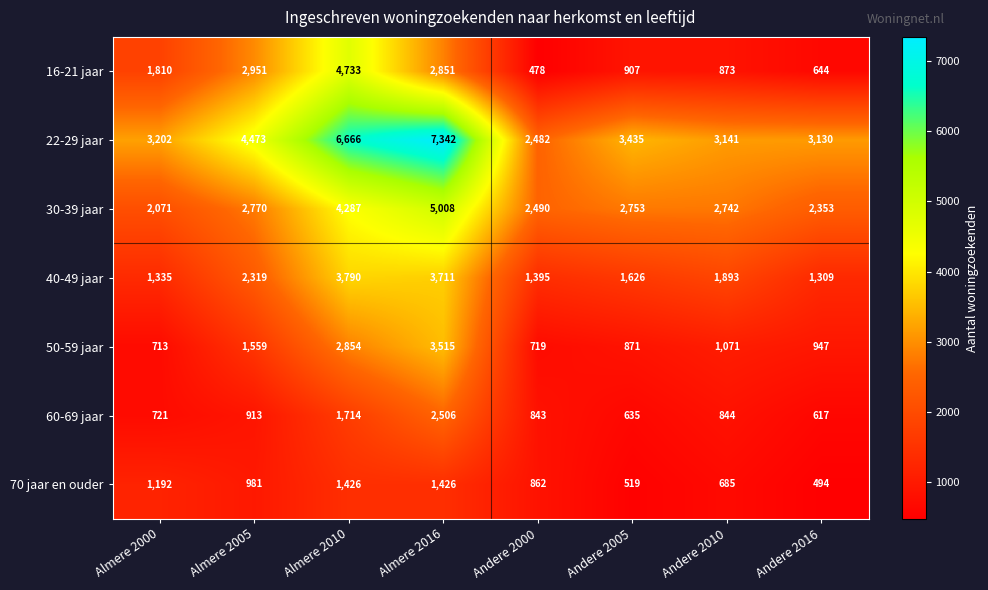

Which category has the lowest value across all series?

Andere 2000